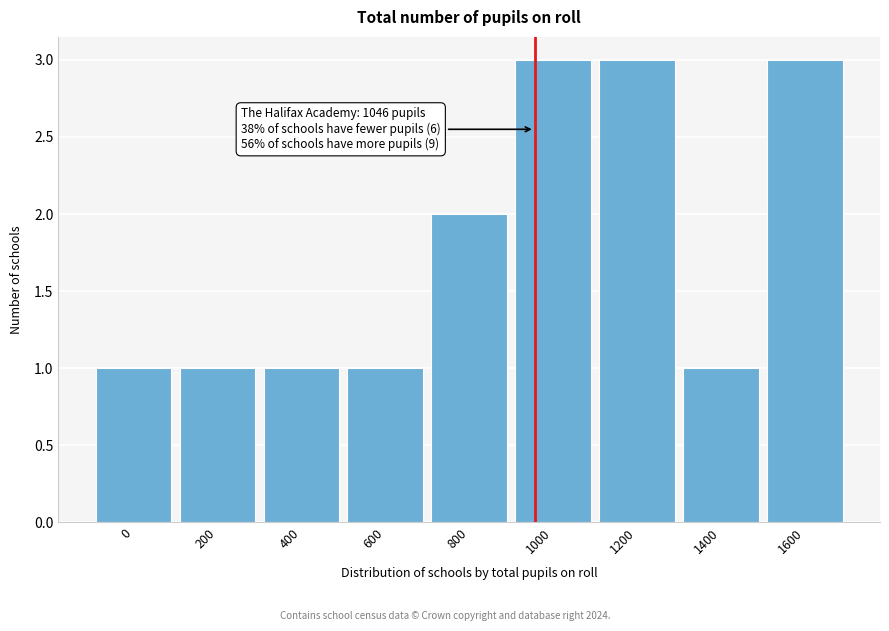

Reading left to right, extract all data points from this chart.

1	1	1	1	2	3	3	1	3